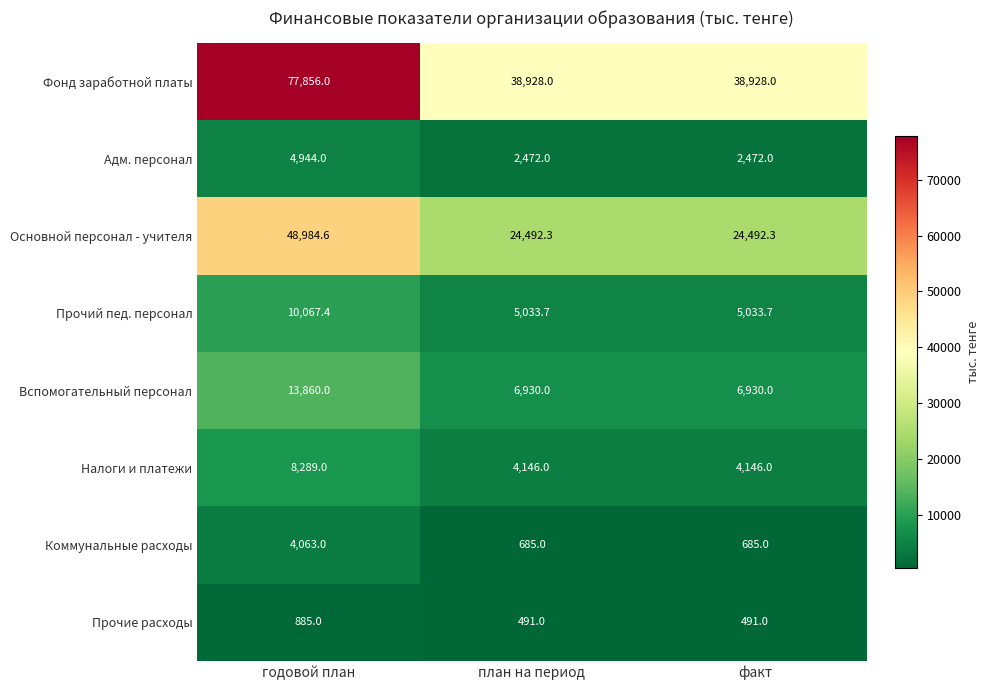

Which label corresponds to the largest value in the chart?

годовой план